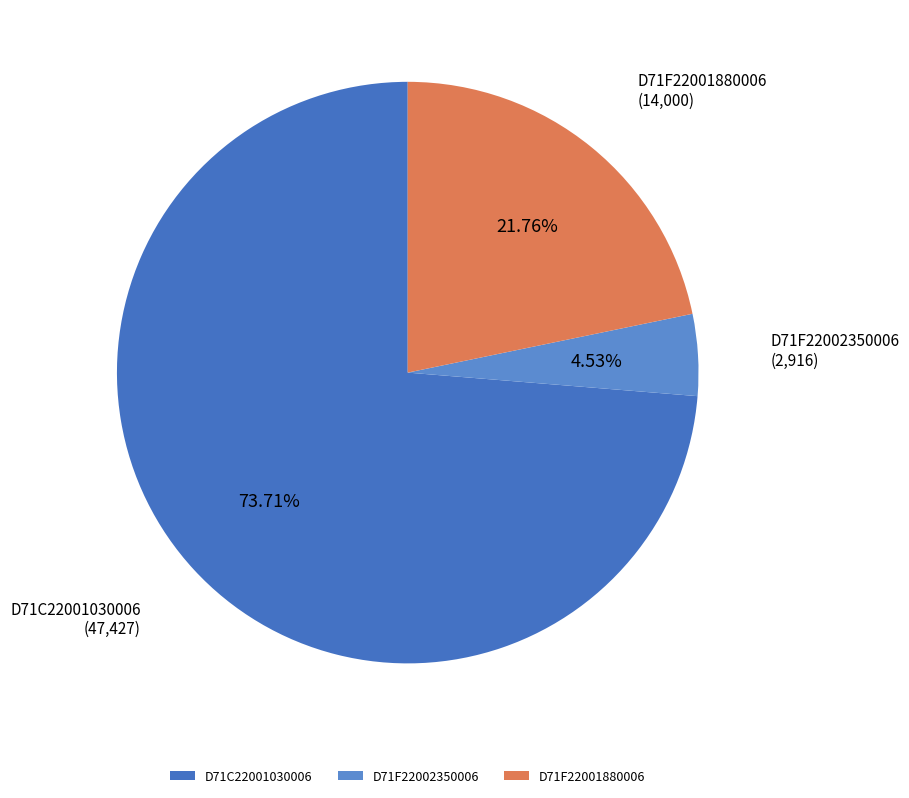

Which slice is the smallest?

D71F22002350006